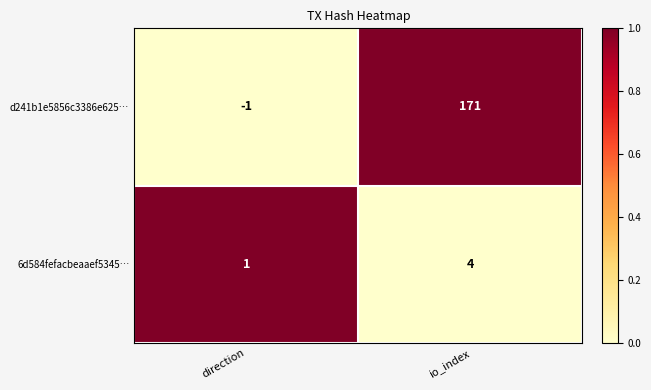

At which label is 6d584fefacbeaaef5345… closest to 2?

direction